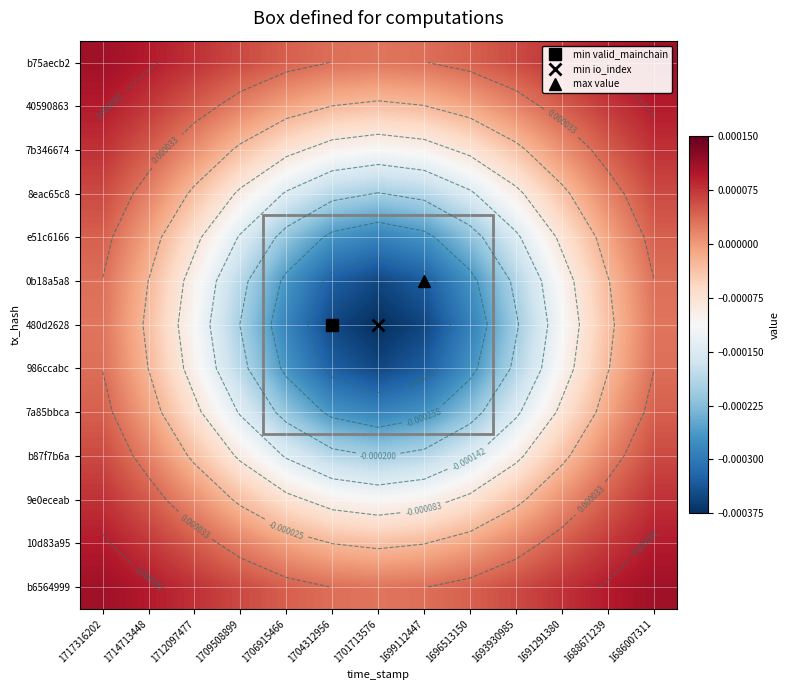

How many positive values does the 9e0eceab series have?

6